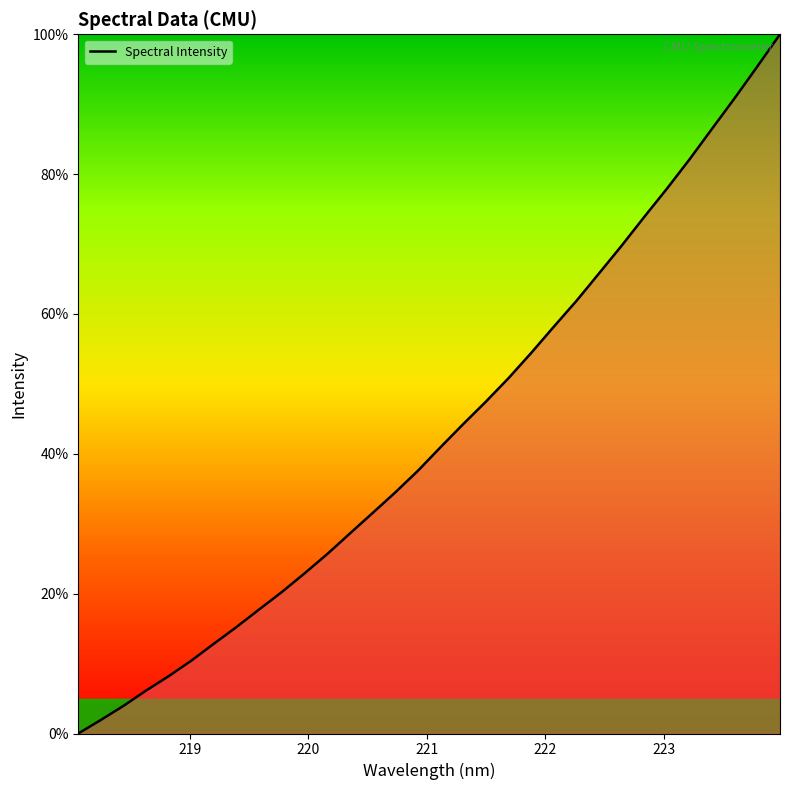

How many lines are shown in the chart?

1